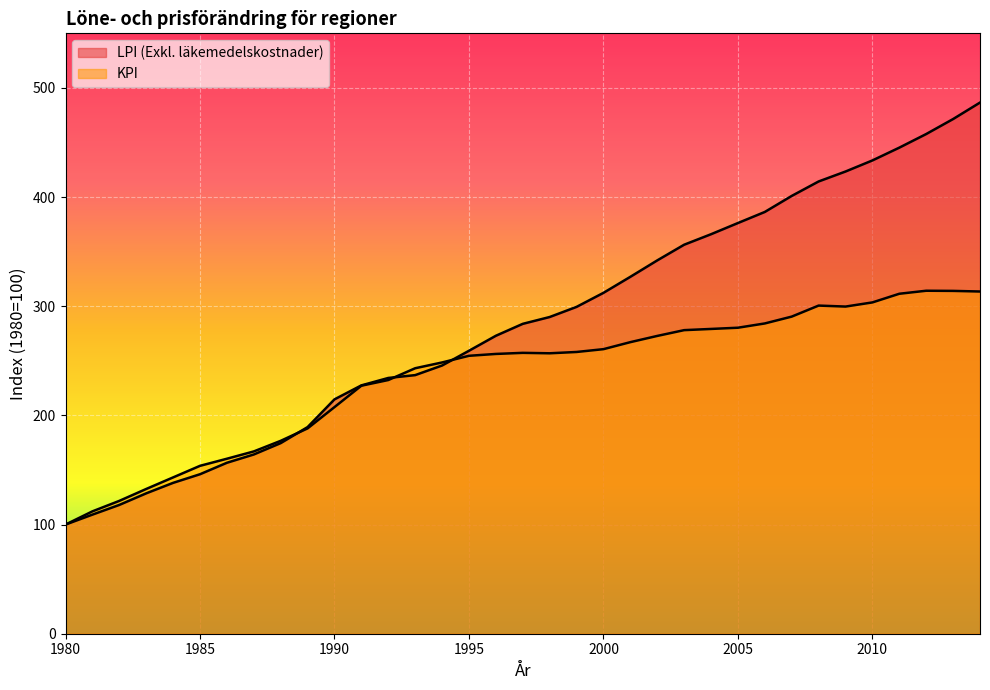

At how many categories does at least one series exceed 481?

1